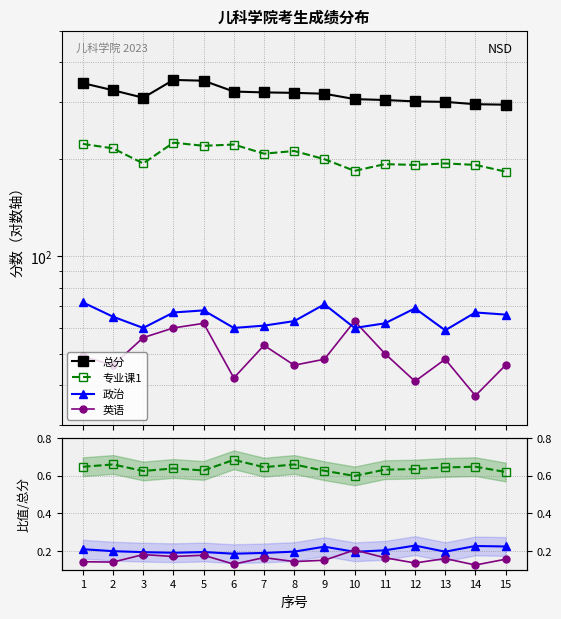

Is the value of 英语 at 15 greater than the value of 总分 at 9?

No